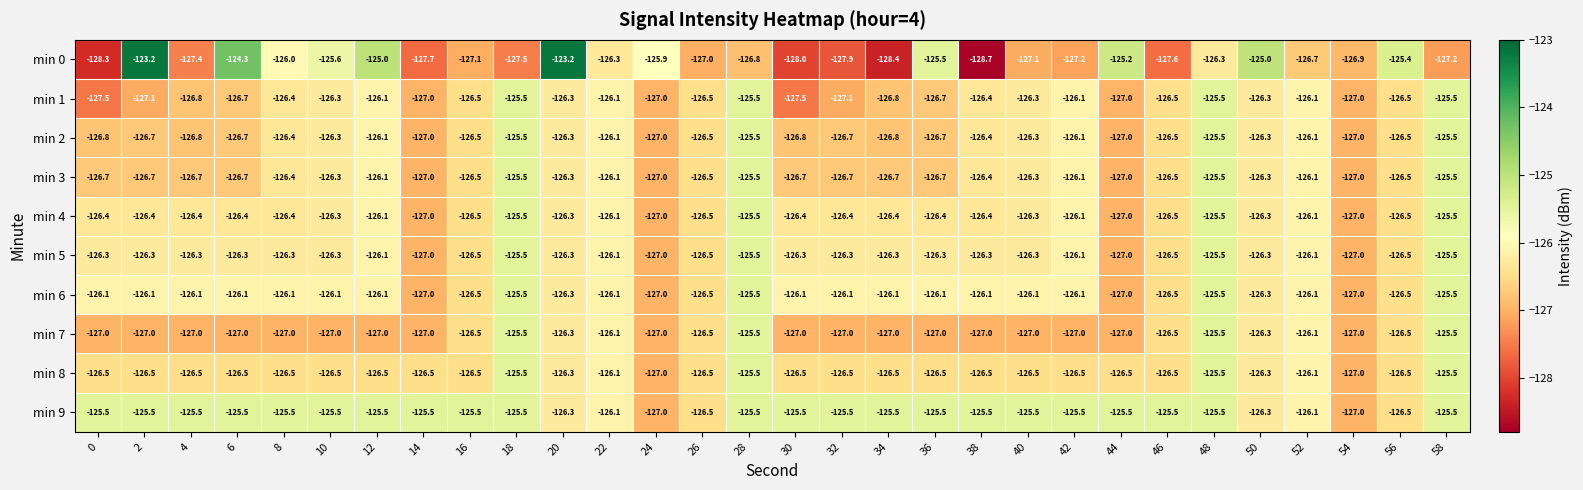

Rank the series at 30 from highest to lowest value.

min 9, min 6, min 5, min 4, min 8, min 3, min 2, min 7, min 1, min 0